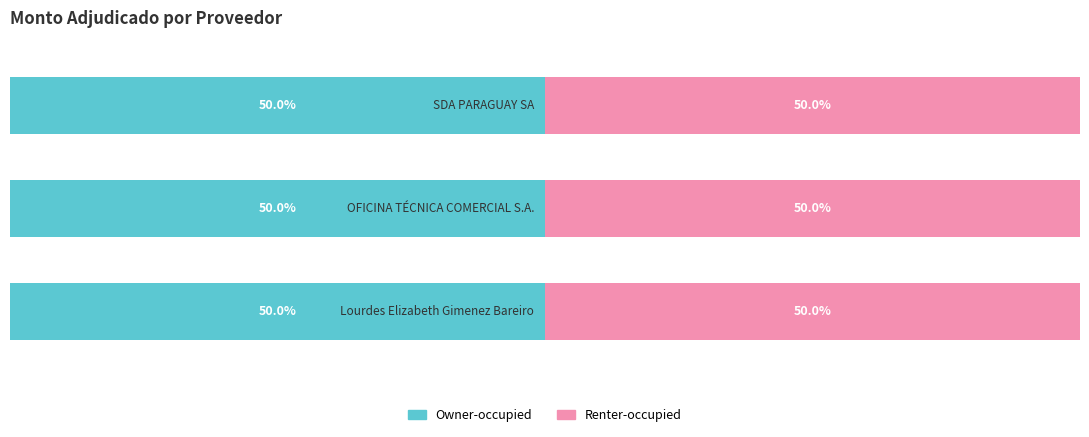

The Owner-occupied series shows 10020000 at SDA PARAGUAY SA. True or false?

True